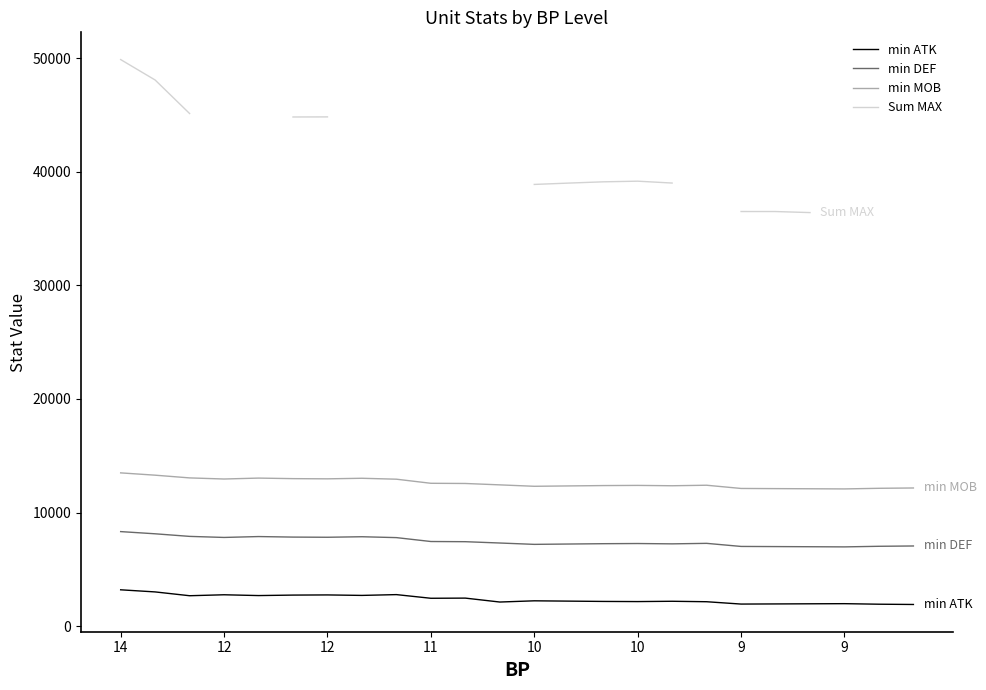

At how many categories does at least one series exceed 33660?

14